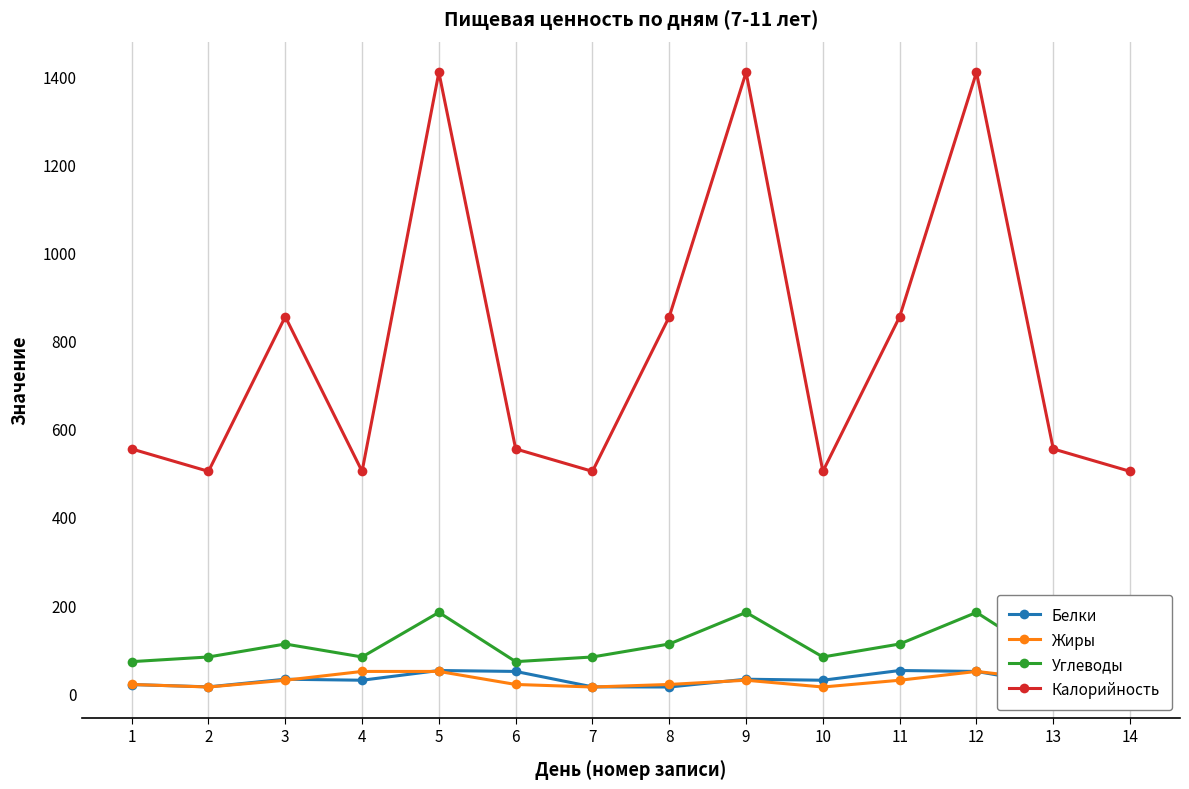

True or false: Калорийность has a value of 554.1 at 13.

True